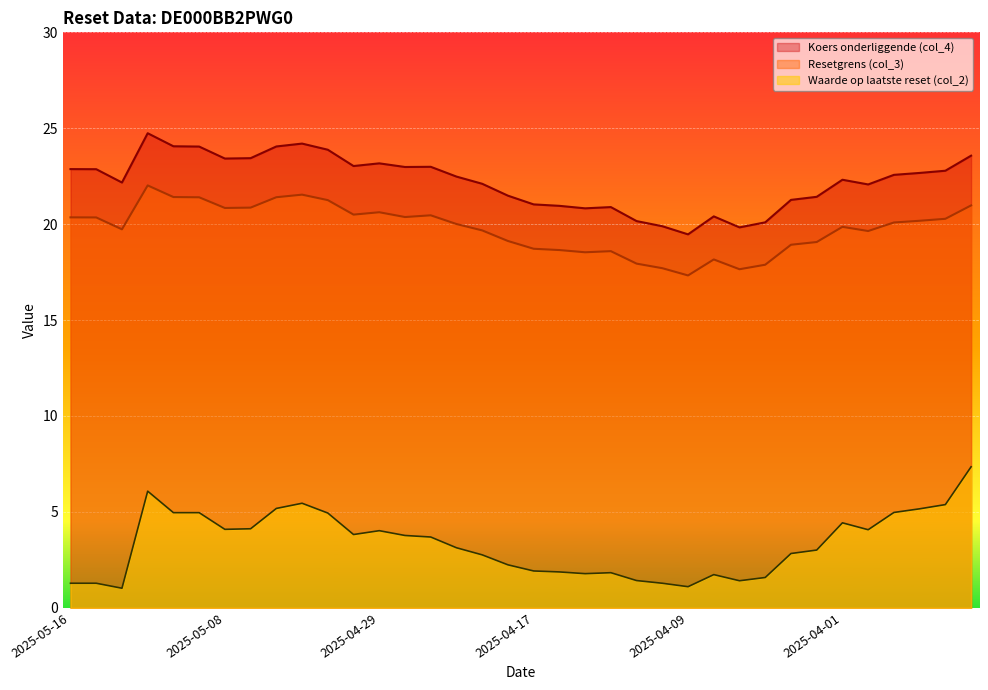

Which category has the highest value across all series?

2025-05-13